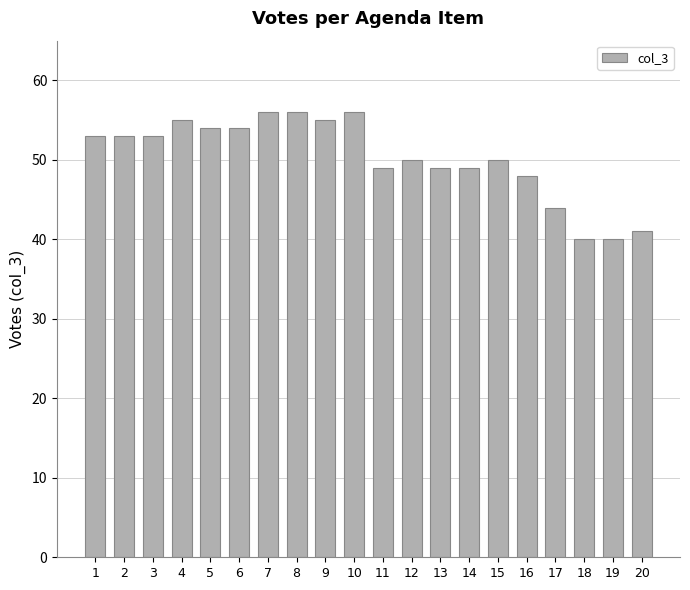

The value at 1 is 75. True or false?

False